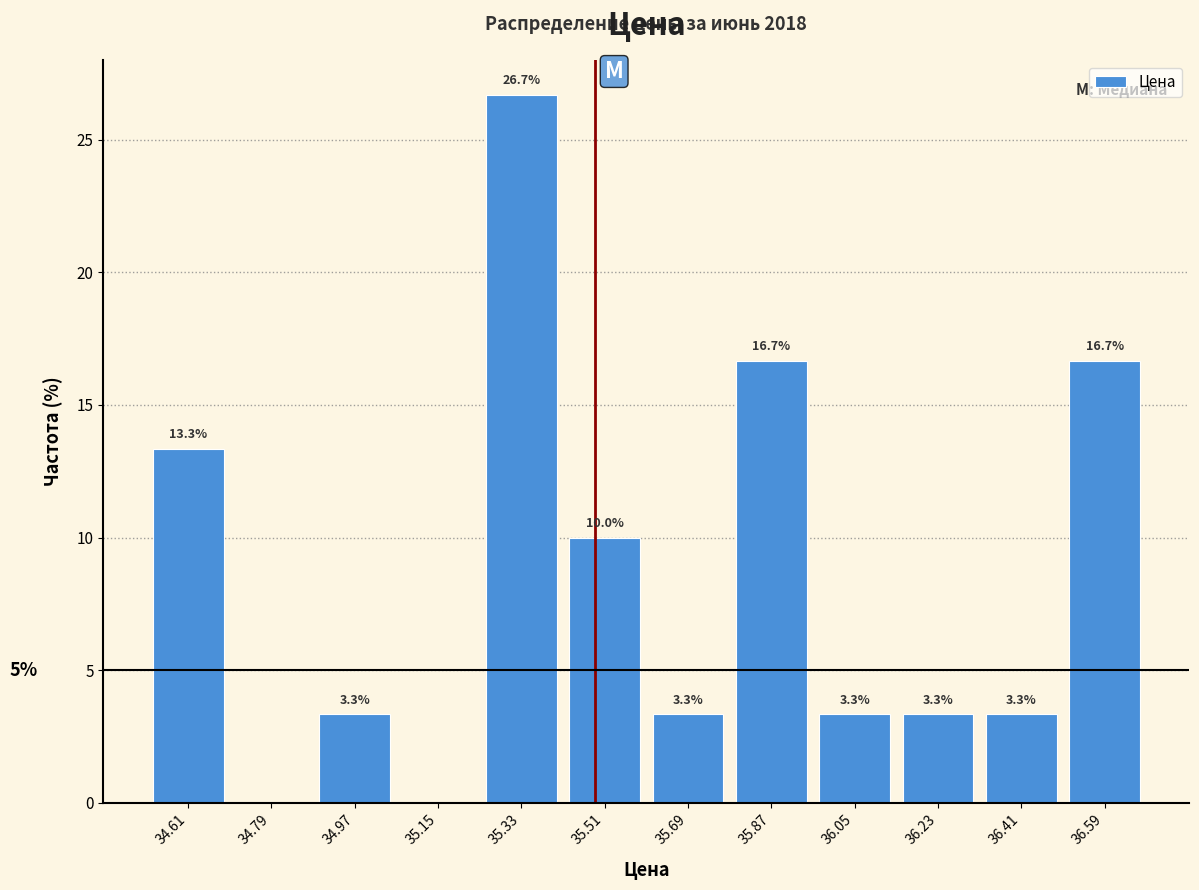

Over which range of the x-axis is the bar tallest?

35.24 to 35.42